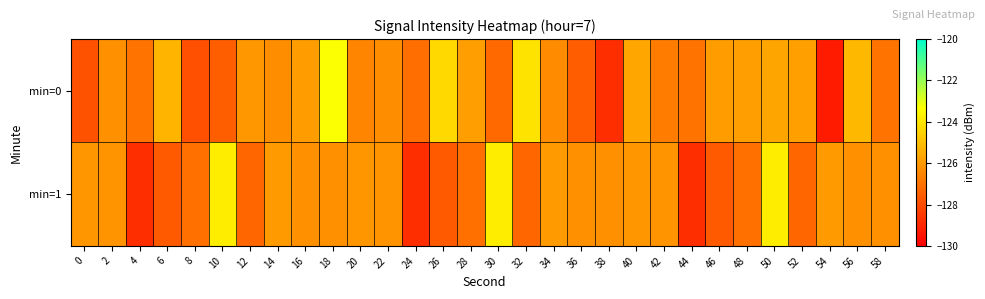

What is the total value across all series at 58?

-253.2